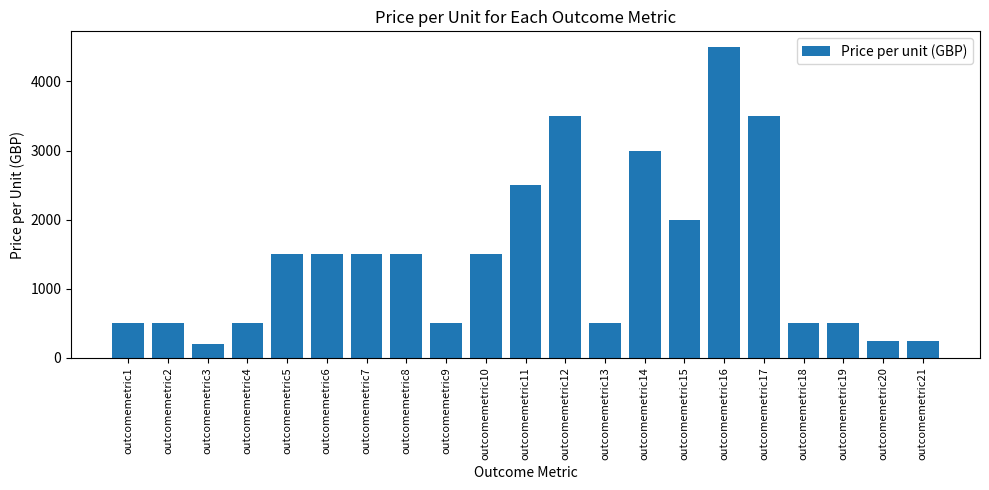

What is the greatest value displayed?

4500